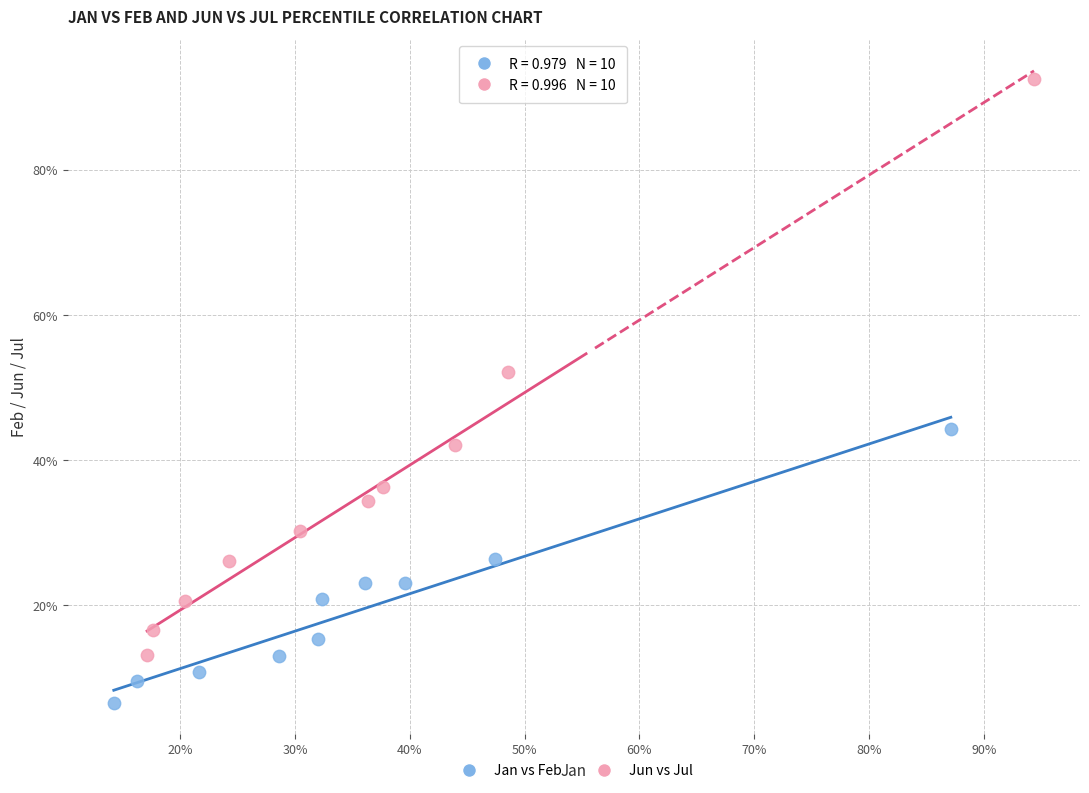

What are all the series names shown in the legend?

Jan vs Feb, Jun vs Jul